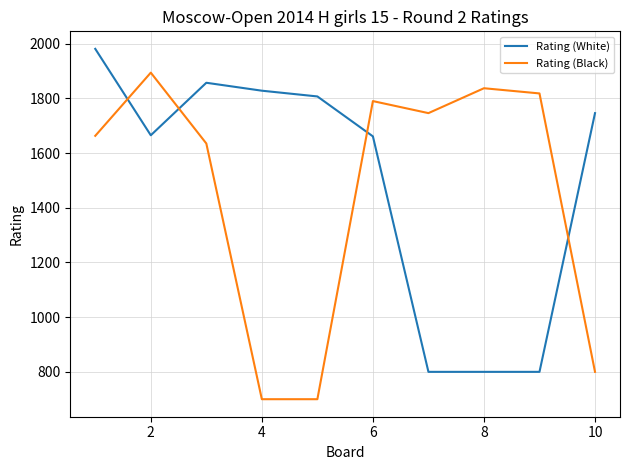

Does the chart display data point markers on the line(s)?

No